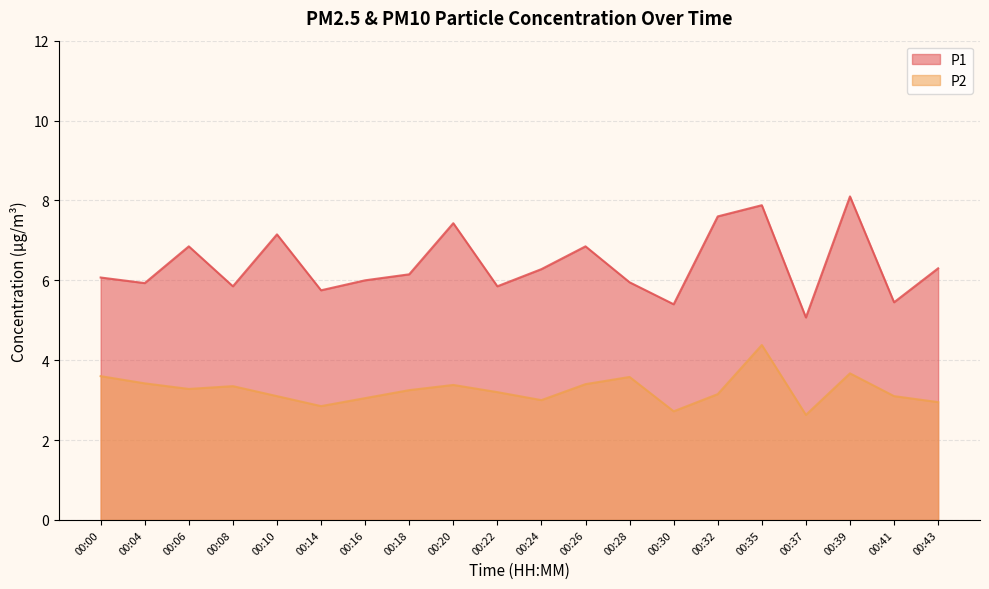

Rank the series by their maximum value, from lowest to highest.

P2, P1